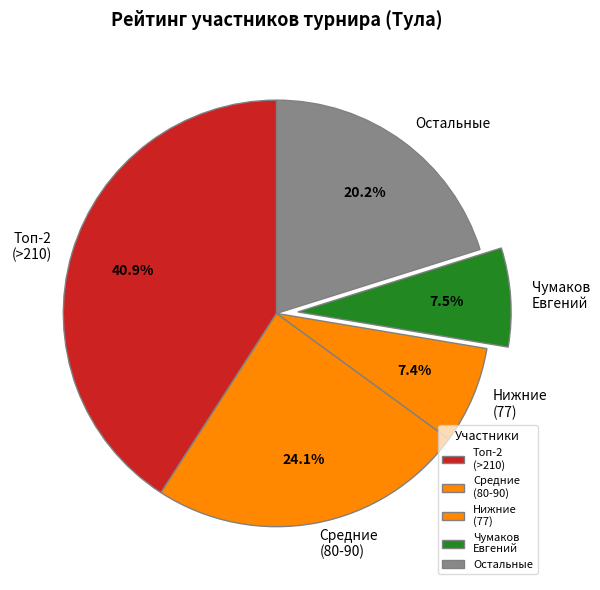

Which slice is the largest?

Топ-2 (>210)